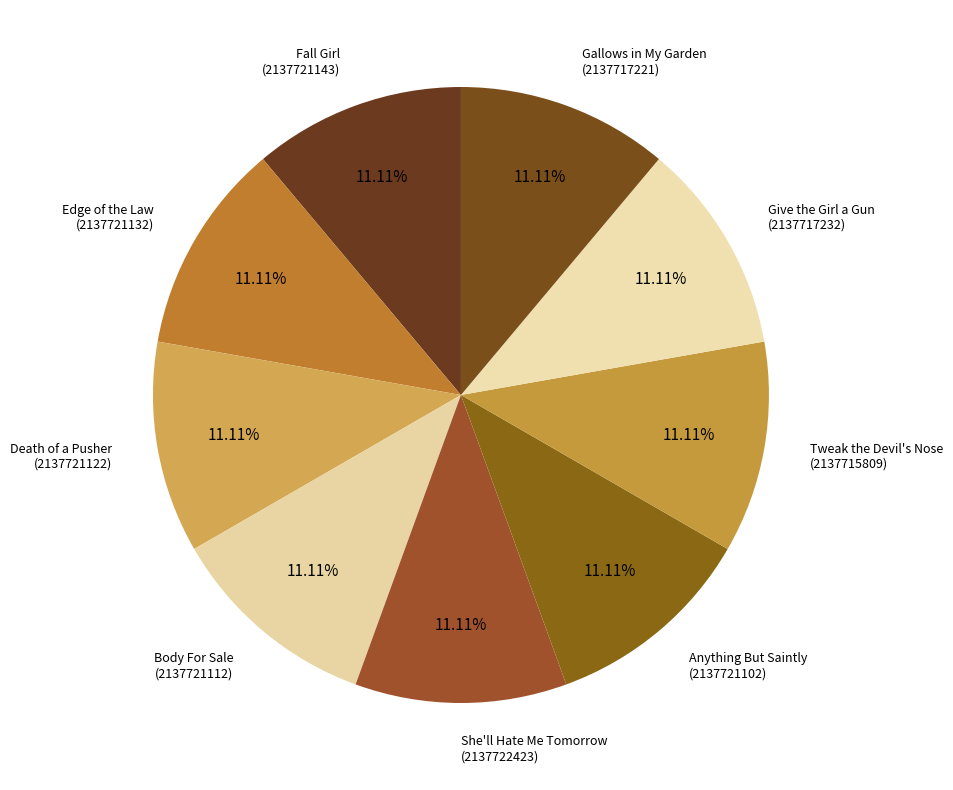

What is the ratio of the value at Give the Girl a Gun to the value at Fall Girl?

1.0